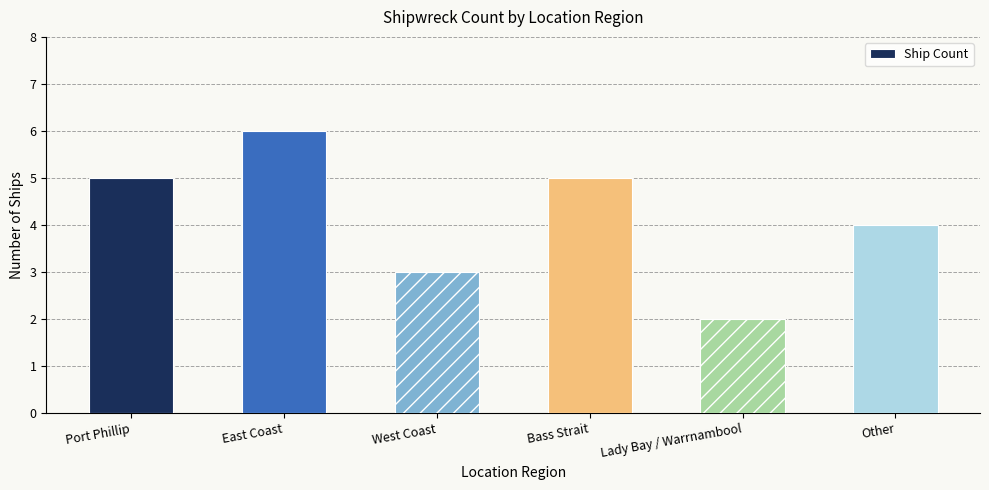

What is the change in value from Bass Strait to Other?

-1